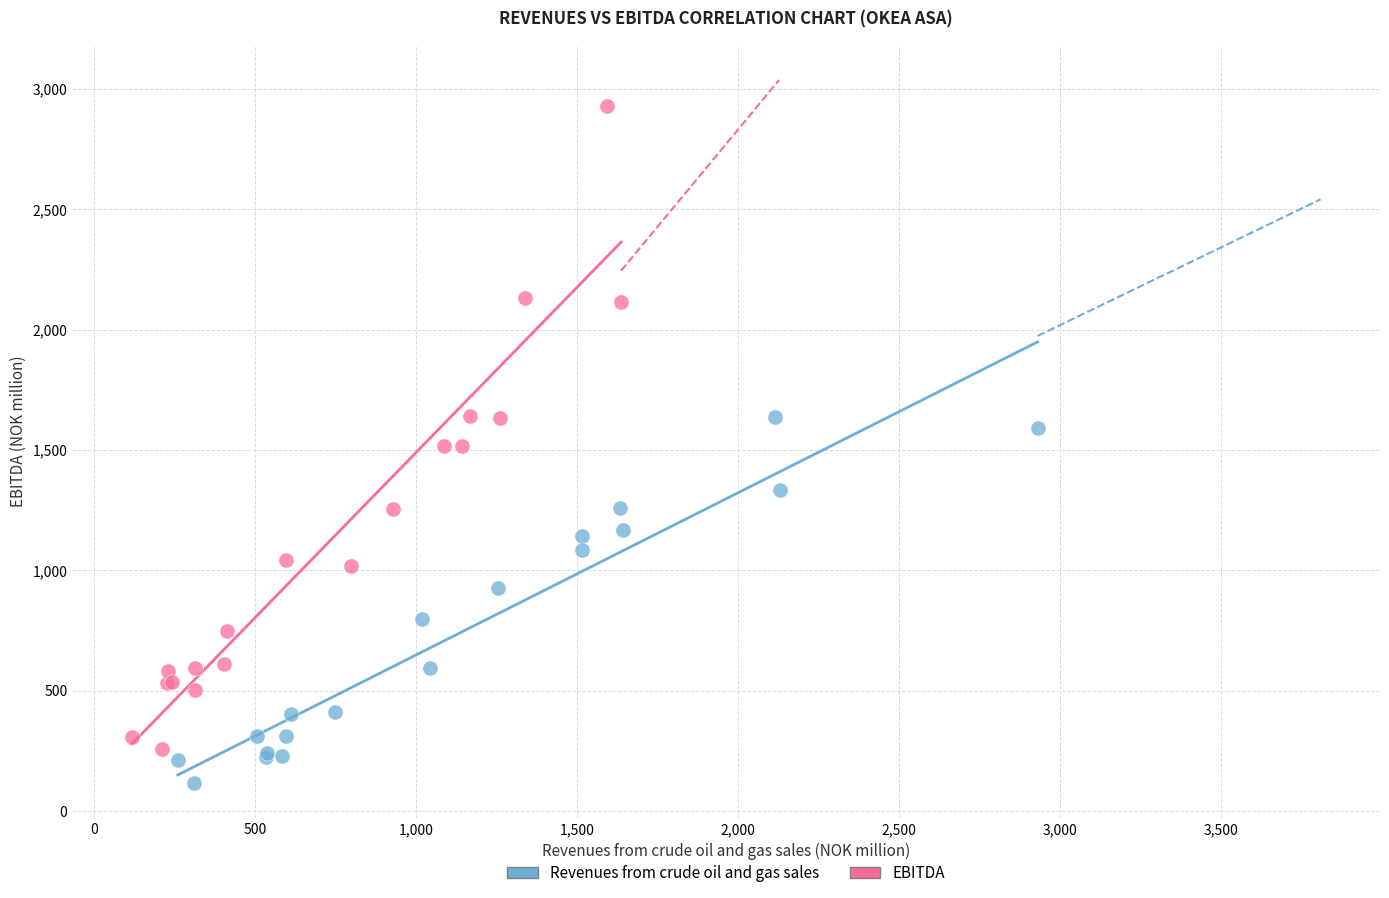

Which series has the widest spread of Y values?

EBITDA